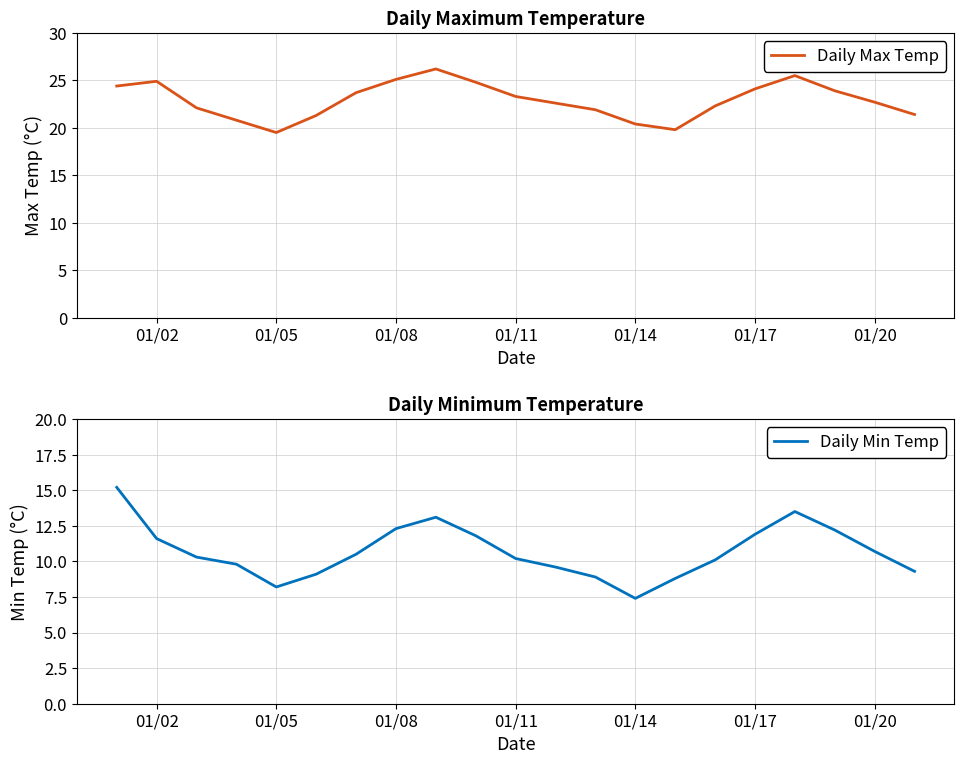

How many data points in Daily Min Temp are above 10?

13